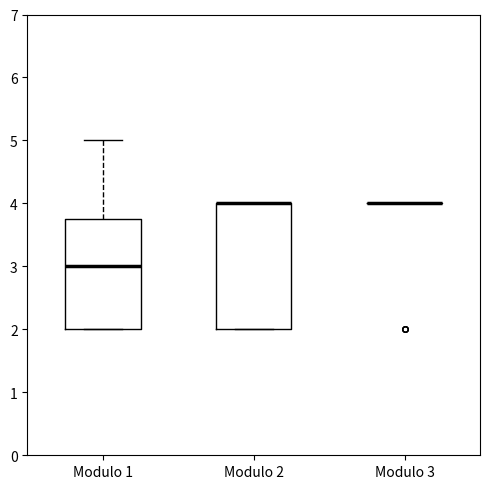

Which box is the tallest, from its lower edge to its upper edge?

Modulo 2